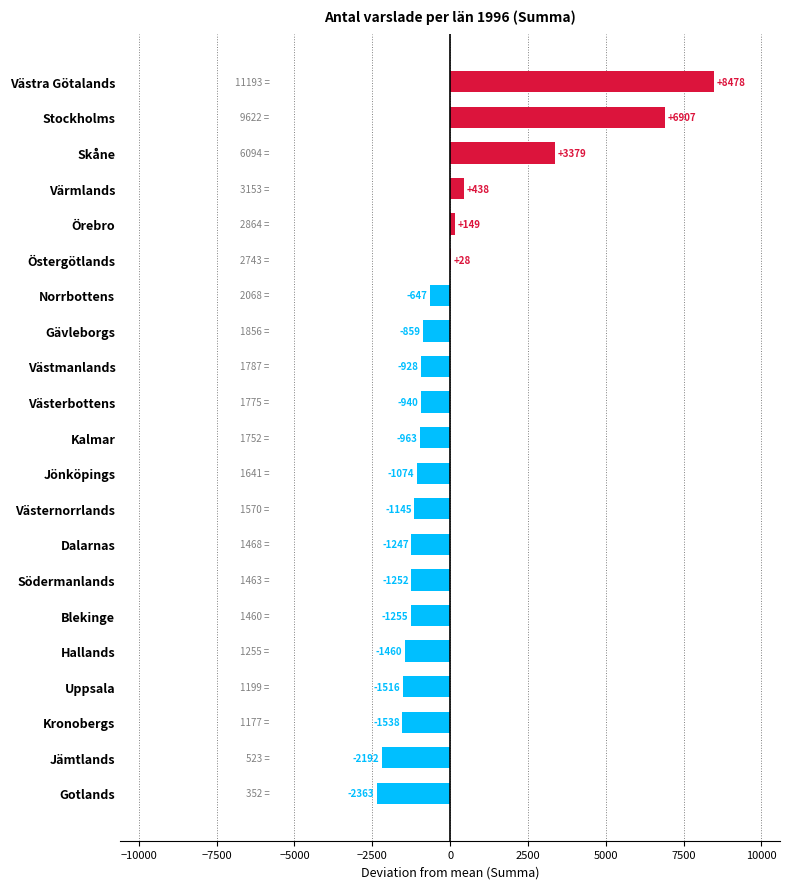

Is it true that the value at Västernorrlands is -375?

False